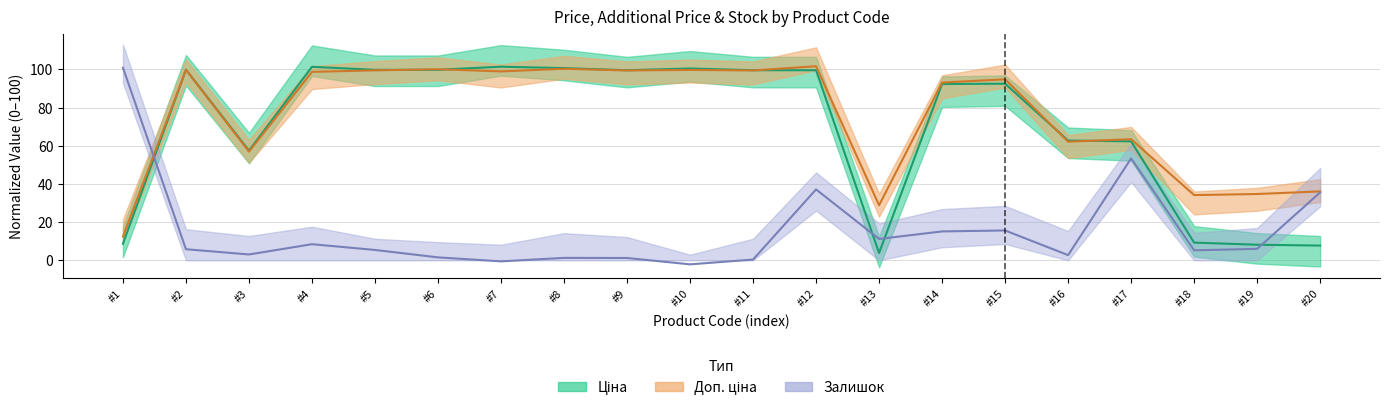

What is the sum of all Ціна values?

1407.2